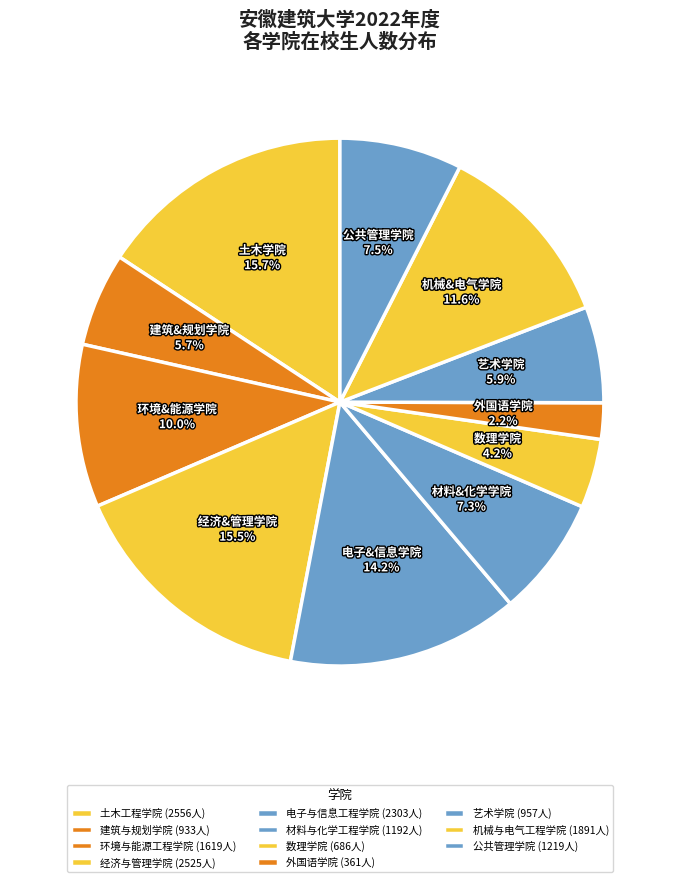

Count the number of slices in the pie.

11